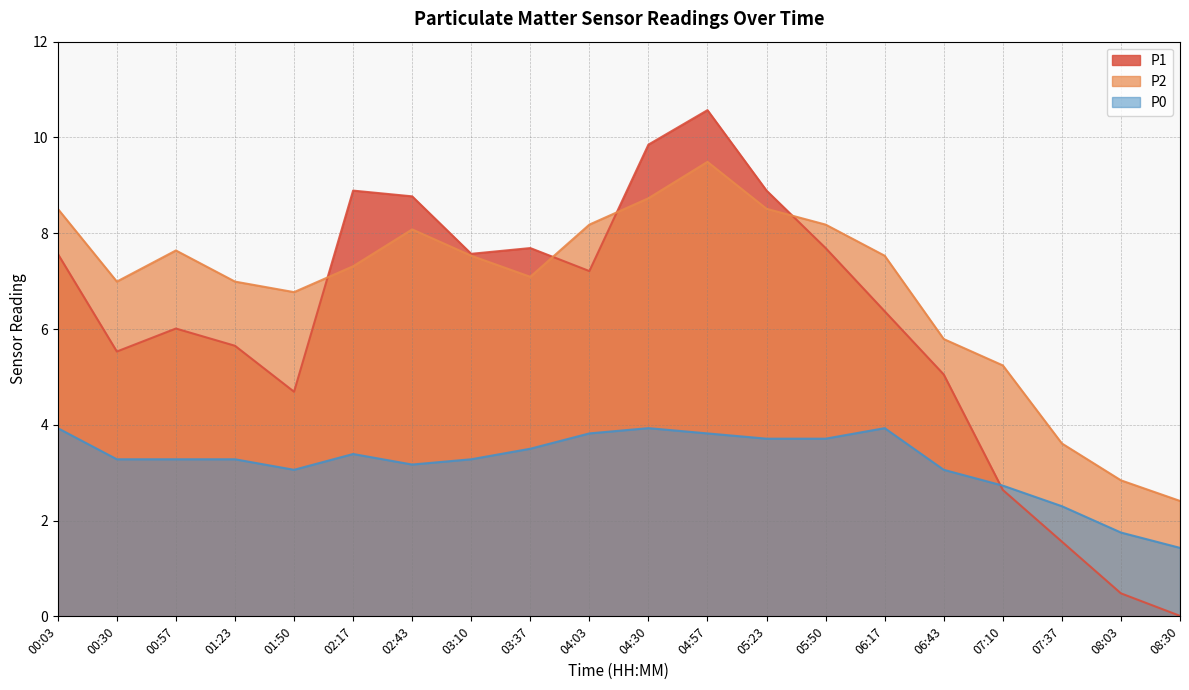

Read the P0 value at 02:17.

3.4